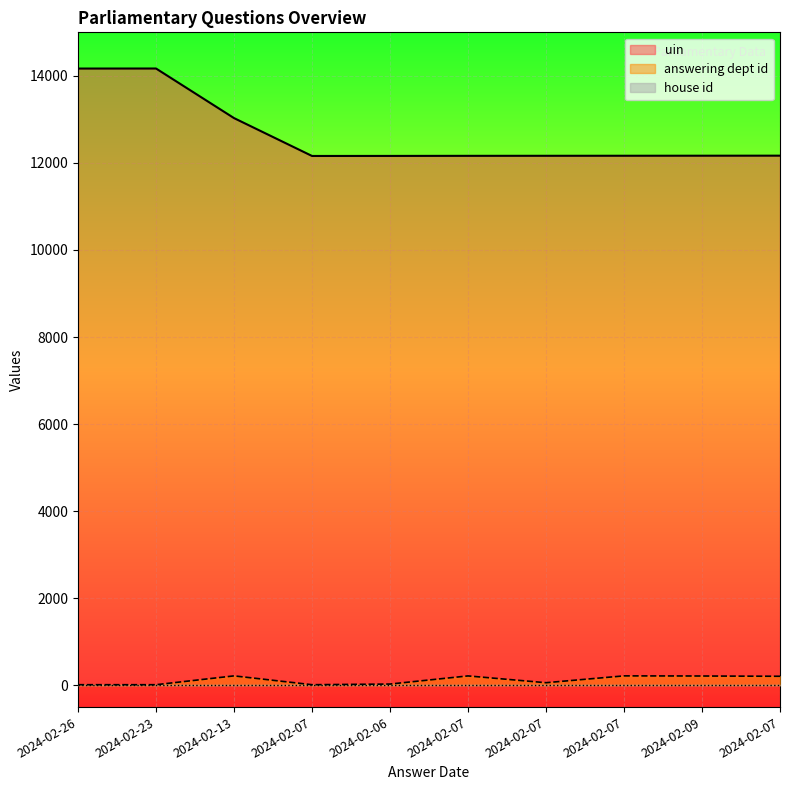

Where is the first local maximum for uin?

2024-02-23